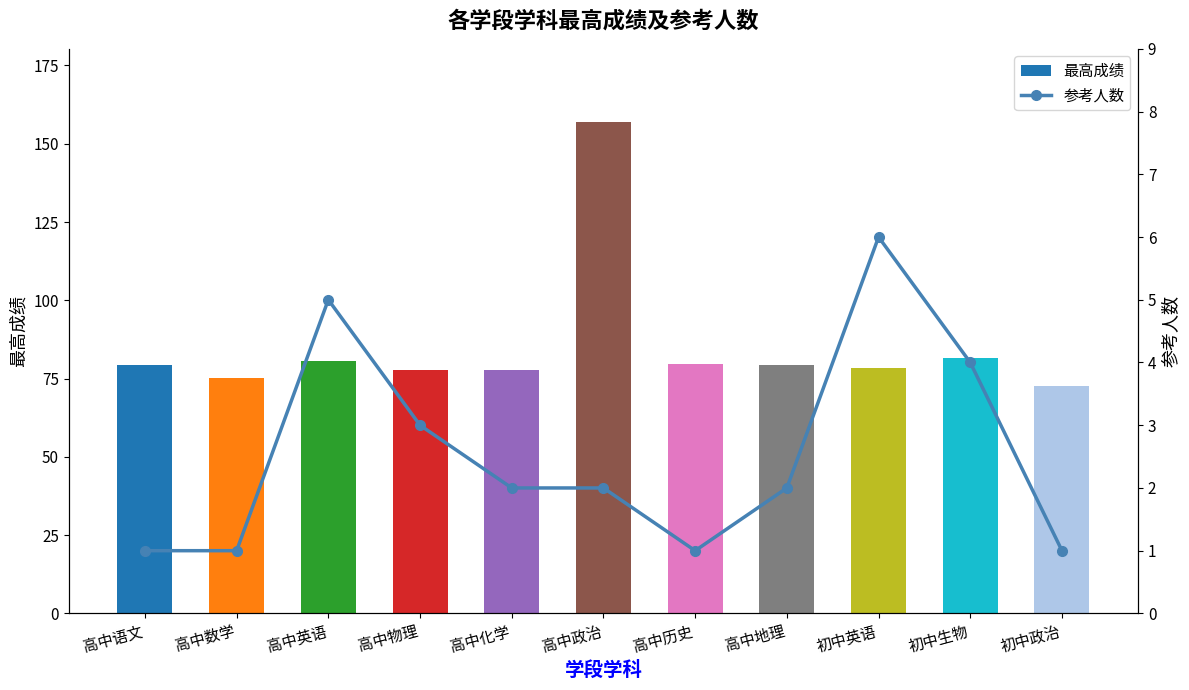

Which series has the largest range (max minus min)?

最高成绩